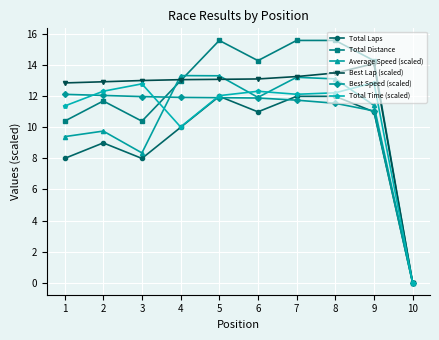

How many distinct data groups are displayed?

6